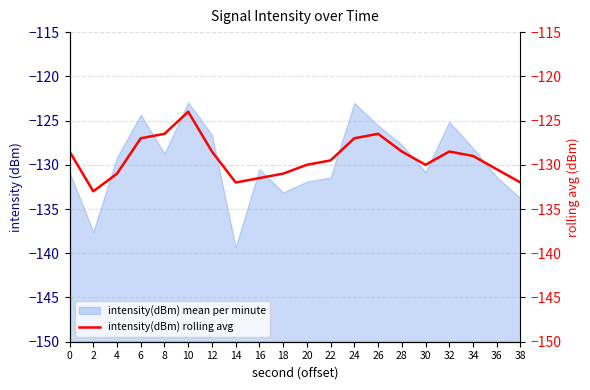

Where is the first local maximum?

10